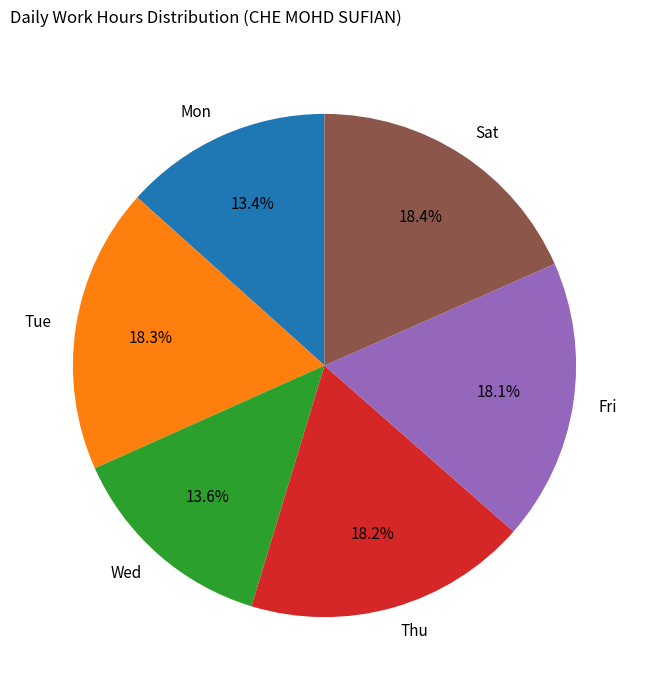

Combined, do Mon and Sat account for over 50%?

No